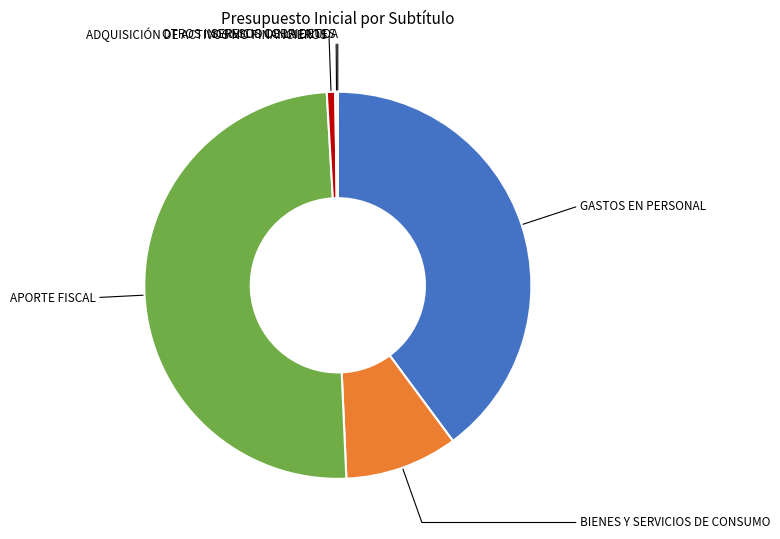

The BIENES Y SERVICIOS DE CONSUMO slice represents 9% of the pie. True or false?

True